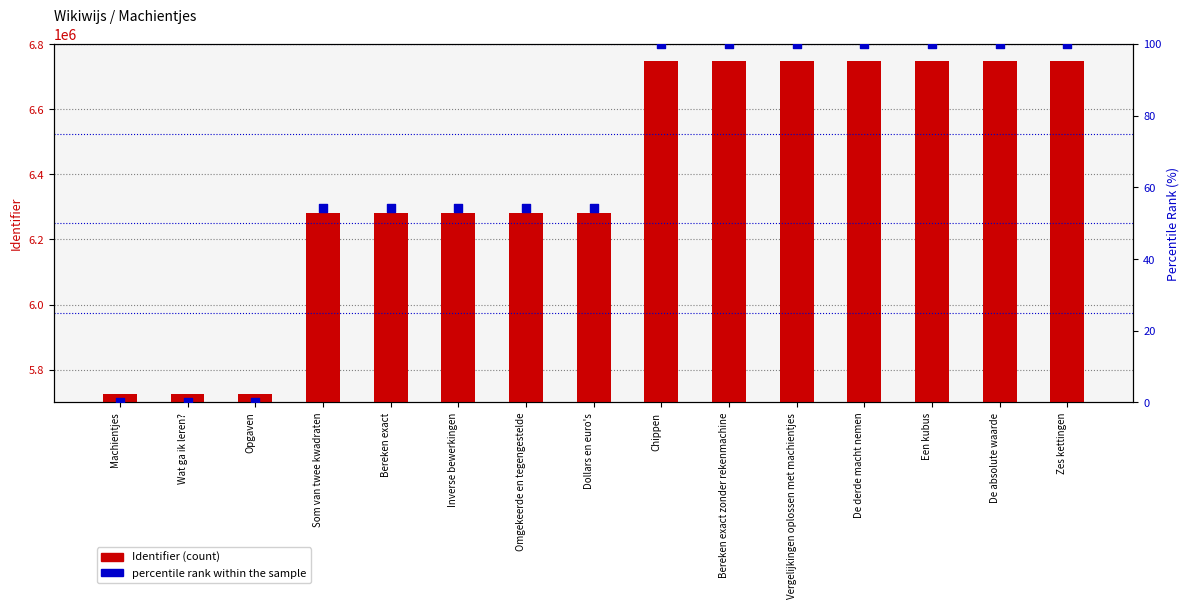

What is the total value across all series at Wat ga ik leren??

5725842.0